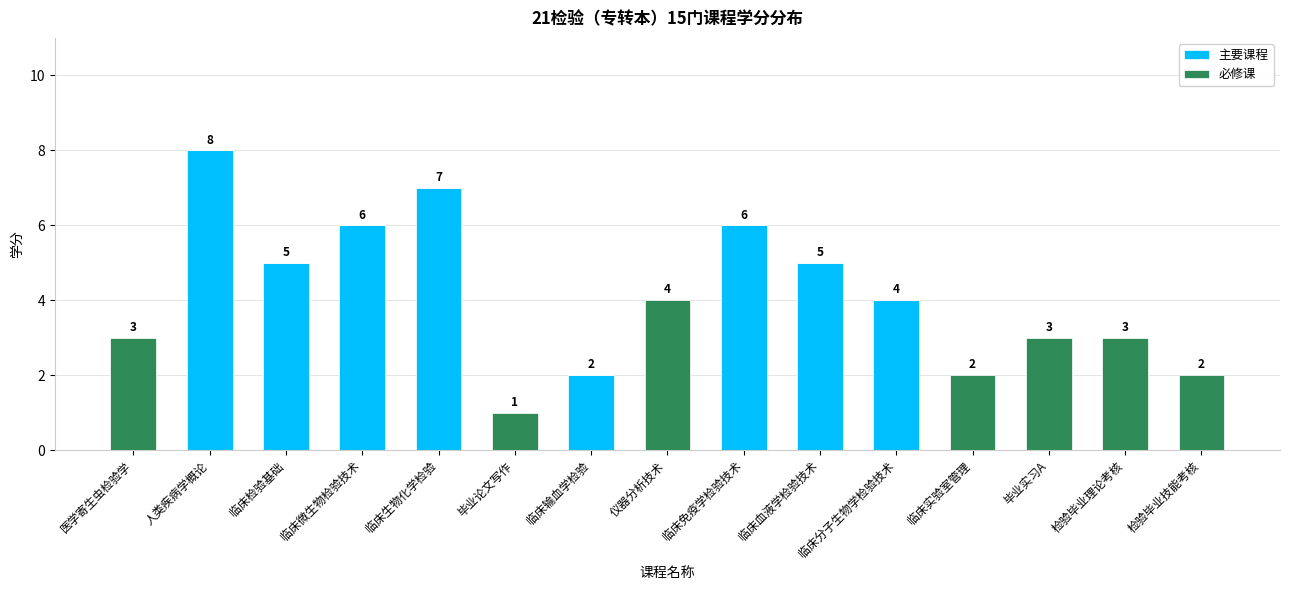

At which label does 主要课程 first exceed 2?

人类疾病学概论